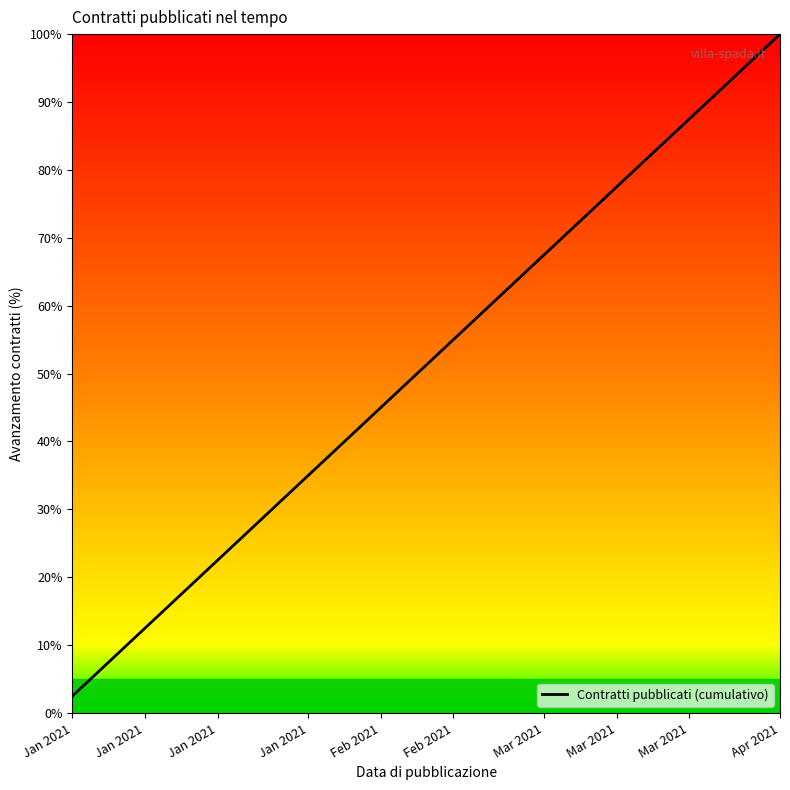

How many lines are shown in the chart?

1